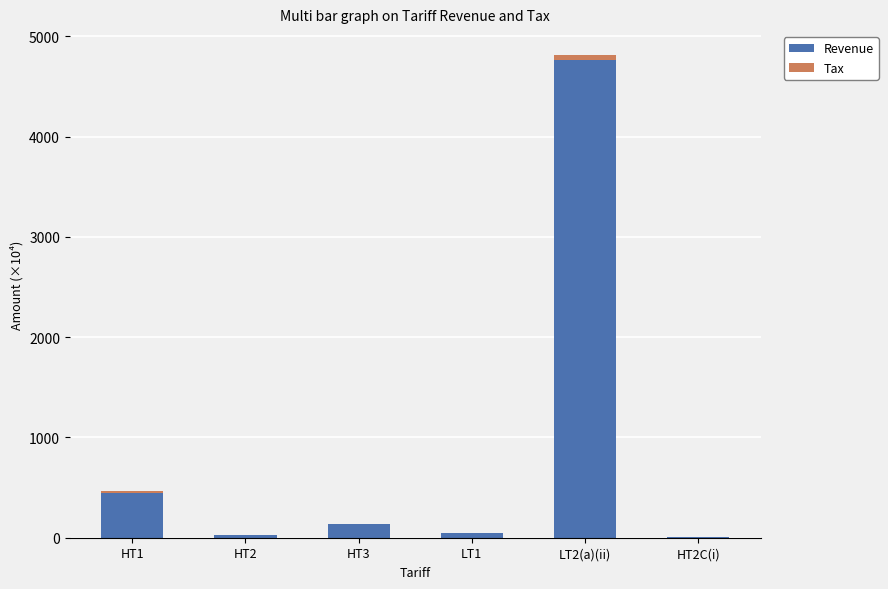

The Revenue series shows 3246.2 at LT2(a)(ii). True or false?

False